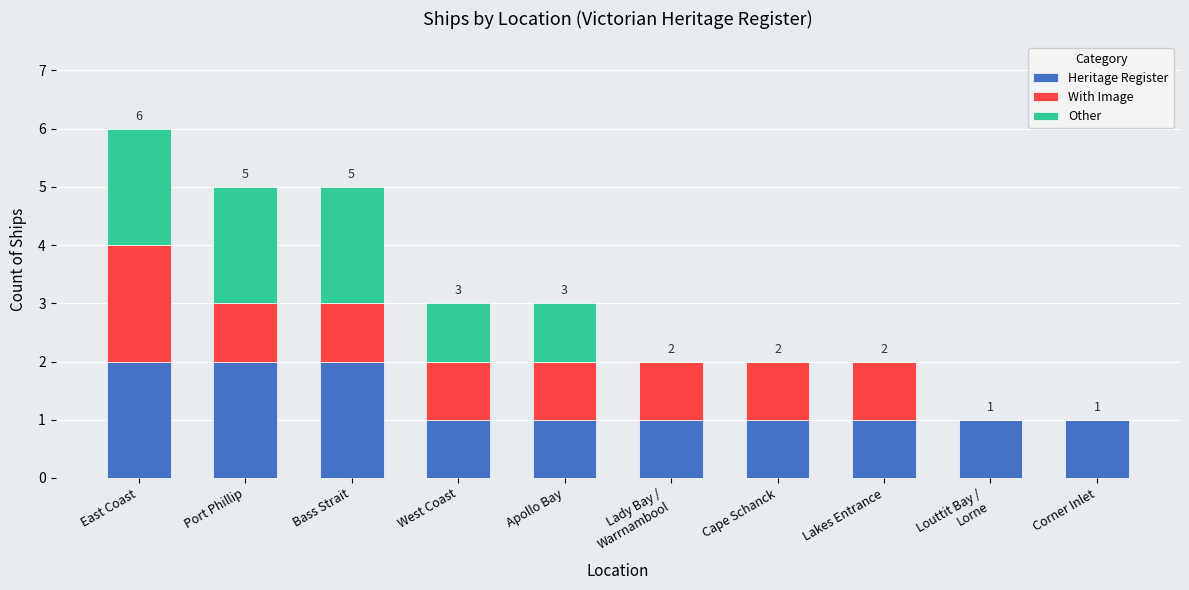

The value of Heritage Register at Bass Strait is 1. True or false?

False